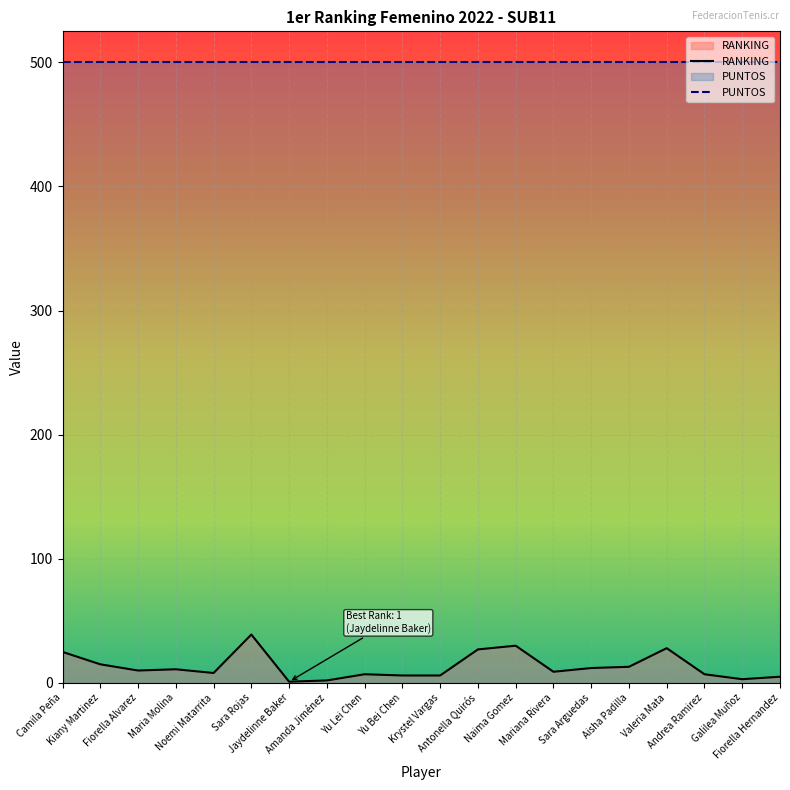

At which category does the chart reach its peak across all series?

Camila Peña